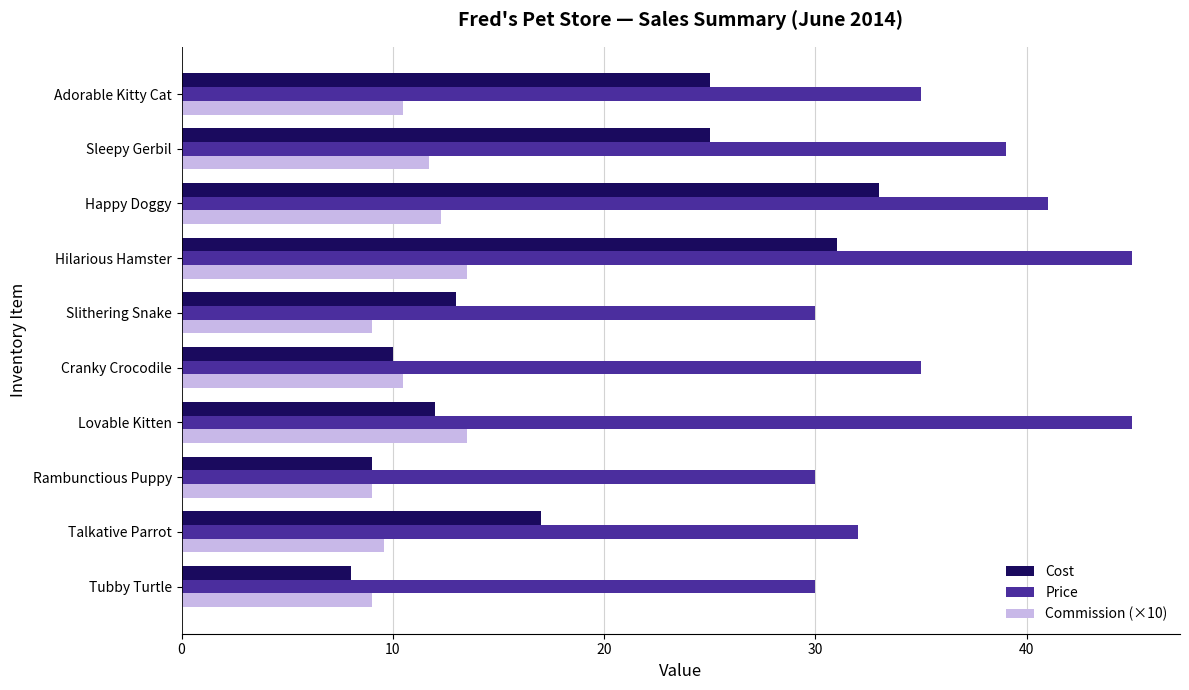

Rank the series at Happy Doggy from lowest to highest value.

Commission (×10), Cost, Price